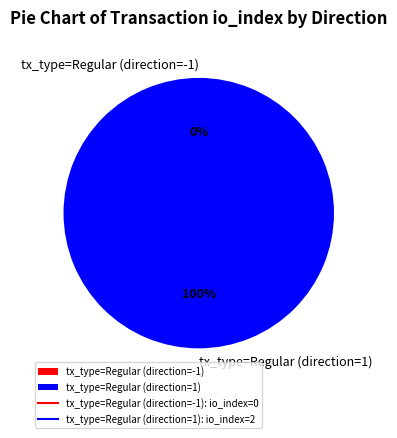

How many segments does this pie chart have?

2